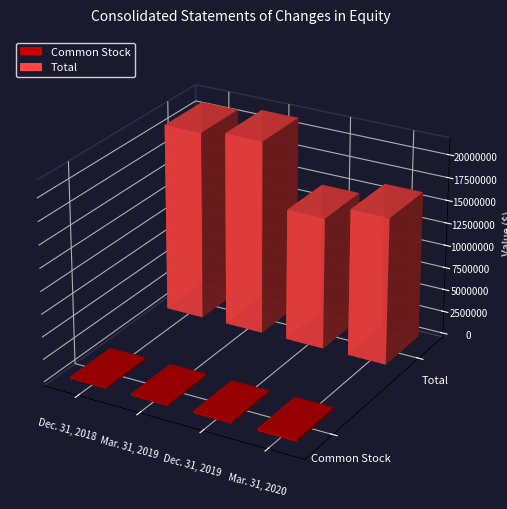

Which category has the highest value across all series?

Mar. 31, 2019